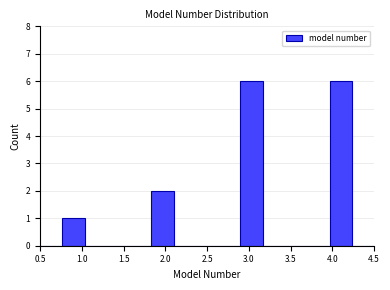

How tall is the bar that spans 1.85 to 2.10 on the x-axis? Neither the bar edges nor the heights are printed on the chart, so give them approximately, as read against the axes.

2